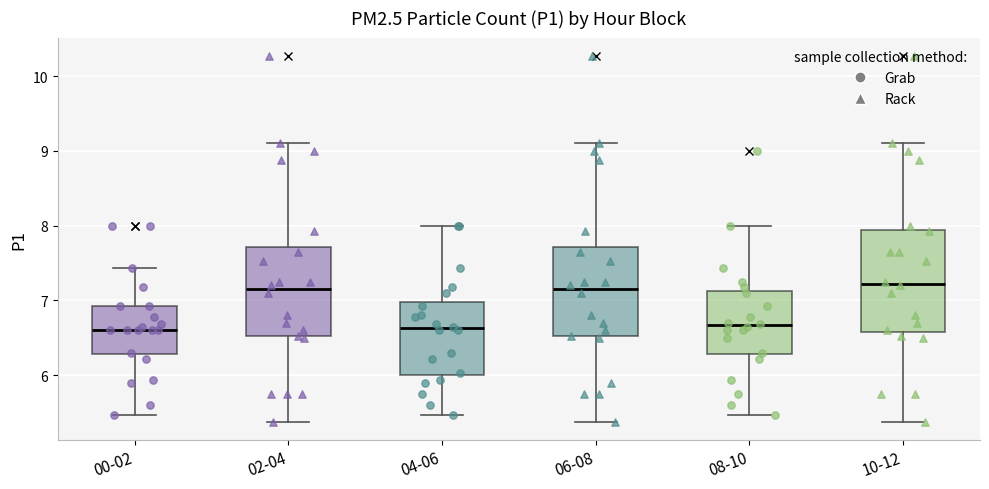

Reading left to right, transcribe this box plot: for each box, give where its median line is, the range the box spans, and where its two whiskers end, as read against the y-axis. The values are not printed on the chart, so give them approximately, as read against the axis.

00-02: median 6.6, box 6.3 to 6.9, whiskers 5.5 to 7.4
02-04: median 7.2, box 6.5 to 7.7, whiskers 5.4 to 9.1
04-06: median 6.6, box 6.0 to 7.0, whiskers 5.5 to 8.0
06-08: median 7.2, box 6.5 to 7.7, whiskers 5.4 to 9.1
08-10: median 6.7, box 6.3 to 7.1, whiskers 5.5 to 8.0
10-12: median 7.2, box 6.6 to 7.9, whiskers 5.4 to 9.1